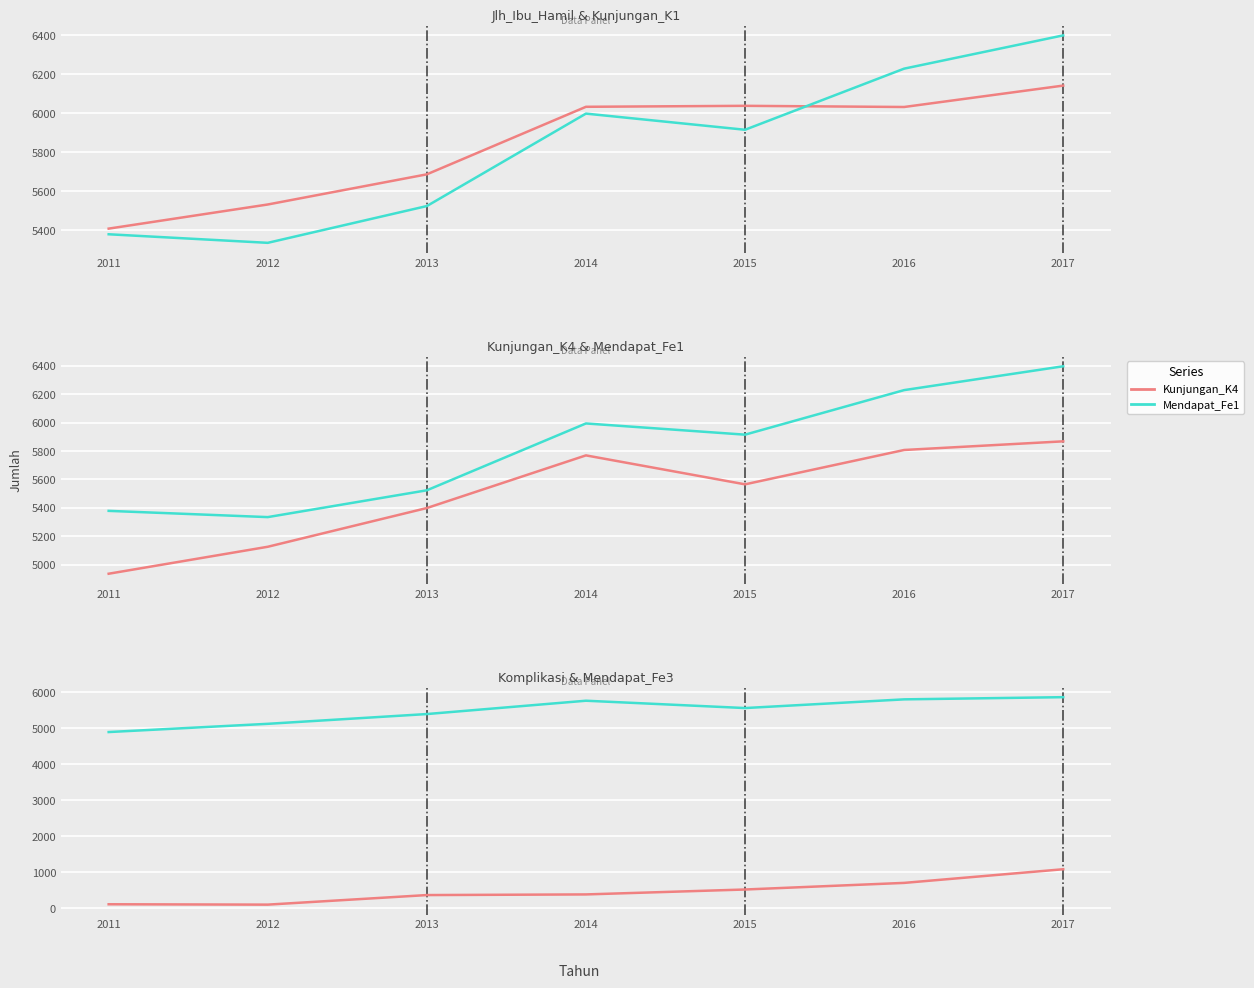

Reading left to right, list all the values displayed in this chart.

Jlh_Ibu_Hamil: 5407	5531	5686	6033	6038	6032	6142
Kunjungan_K1: 5378	5334	5523	5998	5915	6229	6400
Kunjungan_K4: 4935	5125	5398	5769	5565	5807	5868
Mendapat_Fe1: 5378	5334	5523	5994	5915	6229	6397
Jlh_ibu_hamil_risti (Komplikasi): 103	93	359	377	514	698	1078
Mendapat_Fe3: 4897	5126	5398	5769	5565	5807	5868